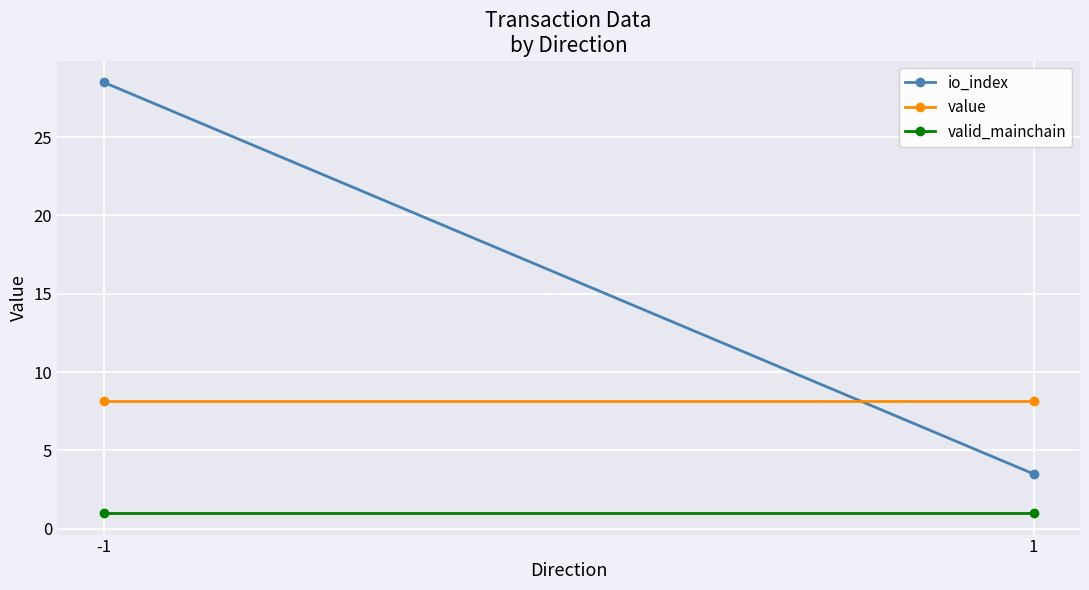

Rank the series by their maximum value, from lowest to highest.

valid_mainchain, value, io_index